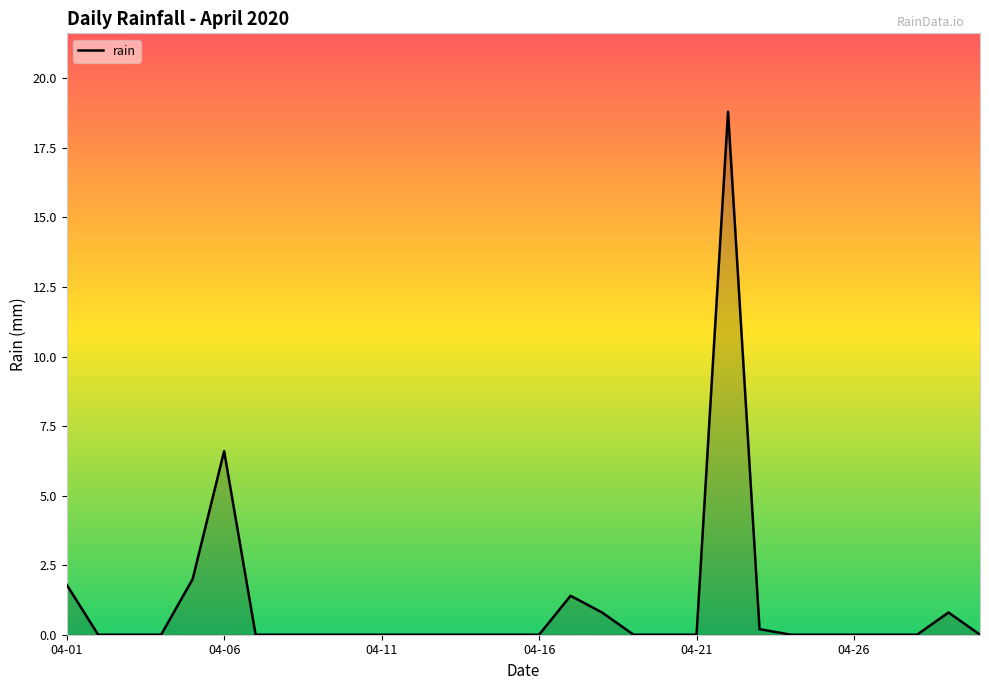

What is the maximum value shown in the chart?

18.8